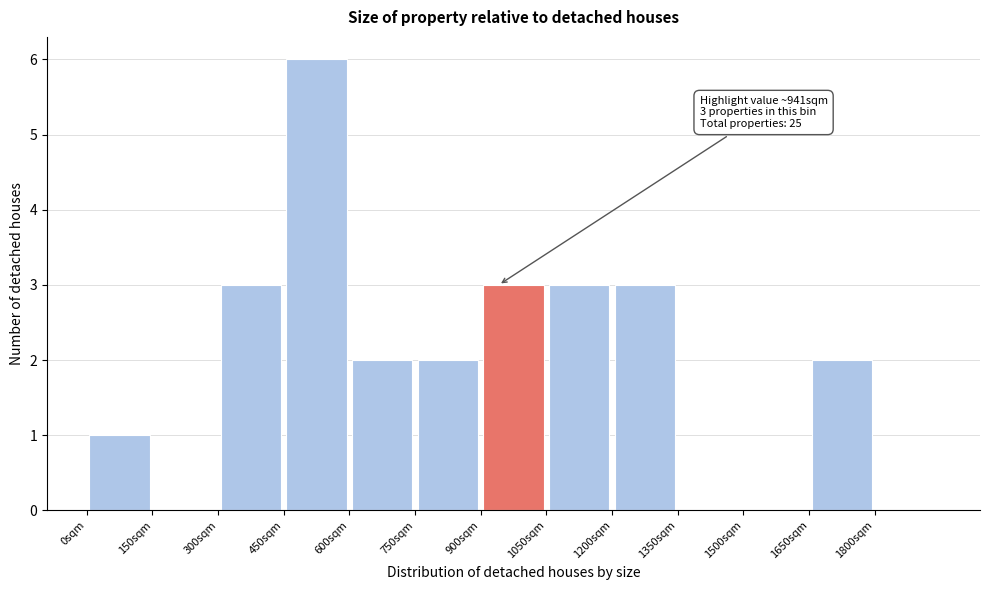

Which range on the x-axis has the tallest bar?

450 to 600